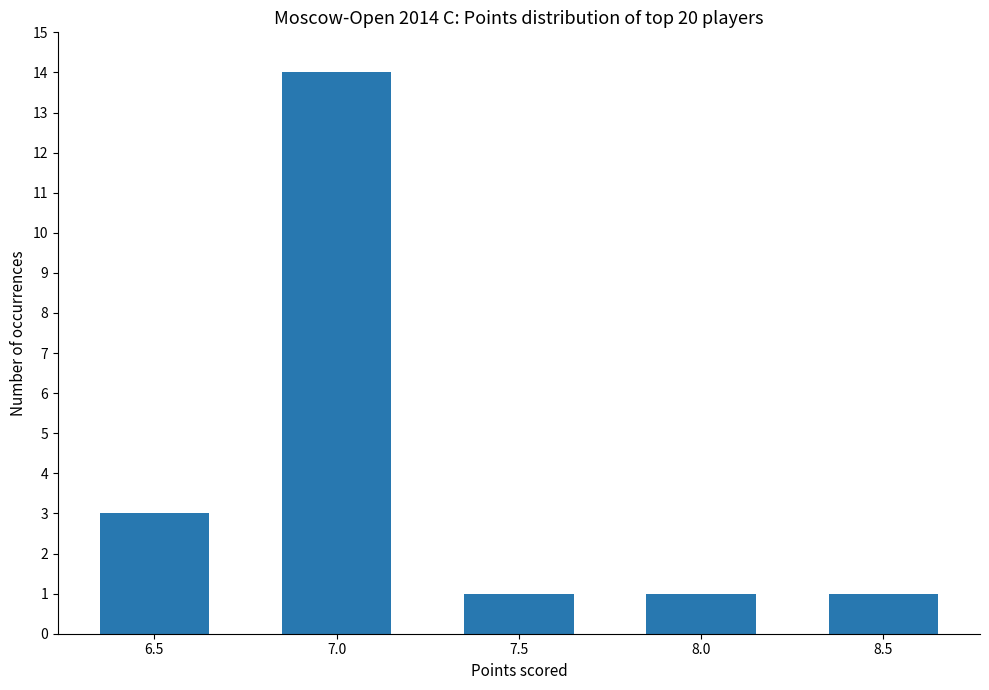

How many data points does each series have?

5